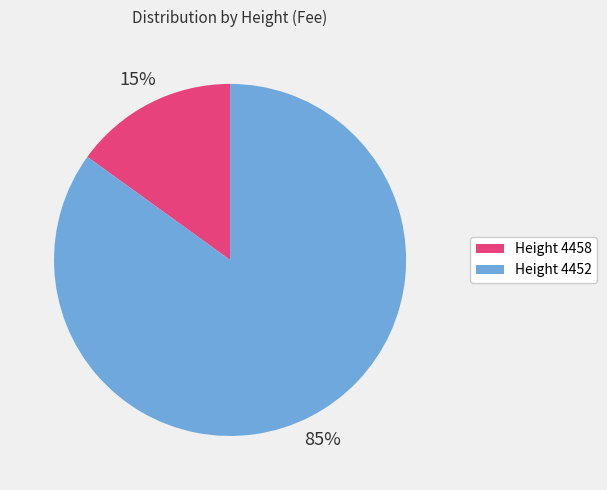

To the nearest percent, what is the average slice percentage?

50%